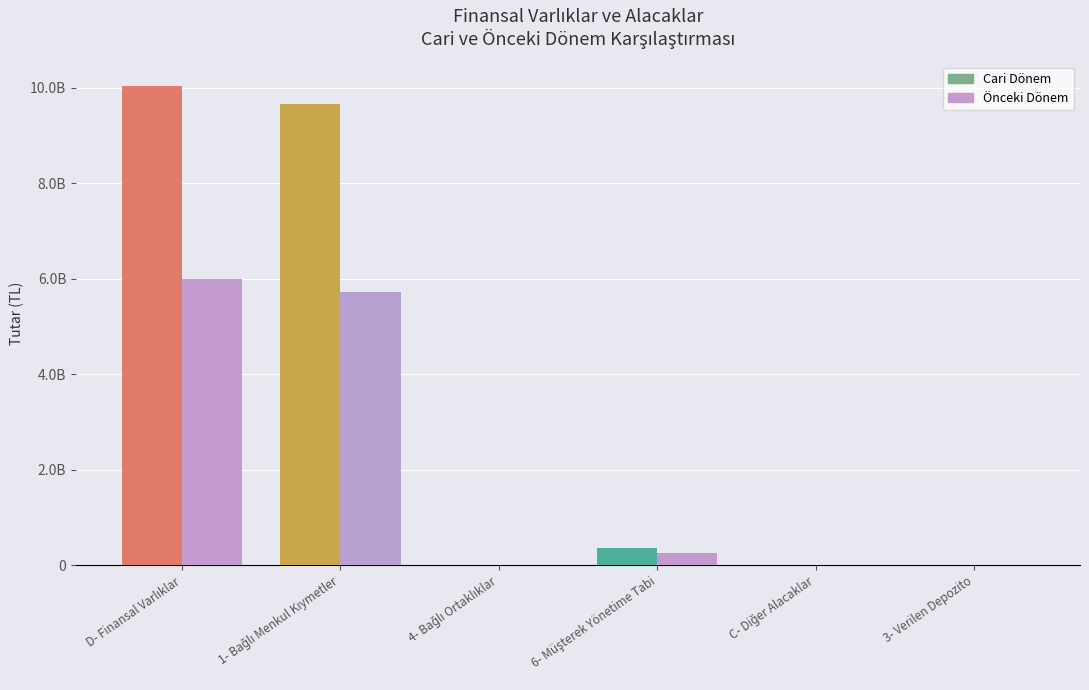

What is the sum of all Önceki Dönem values?

12021639516